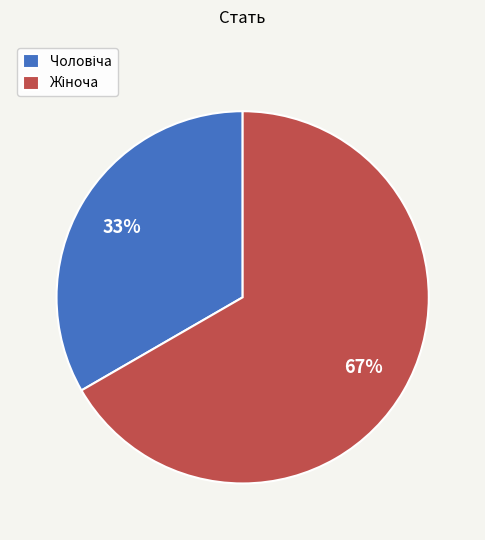

To the nearest percent, what is the average slice percentage?

50%